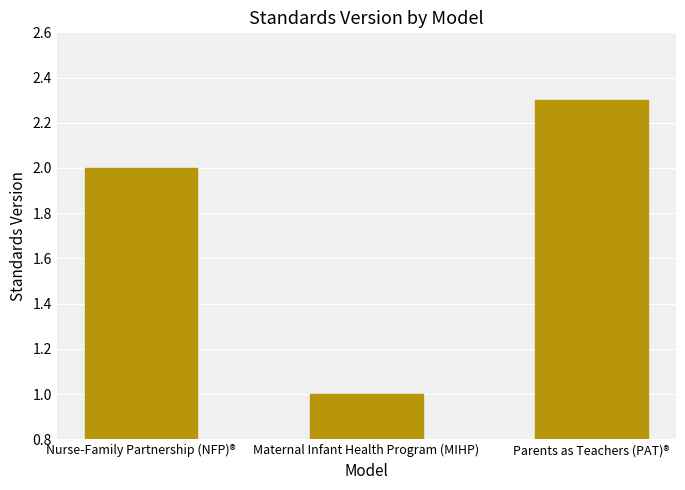

The chart shows a value of 2.3 at Parents as Teachers (PAT)®. True or false?

True